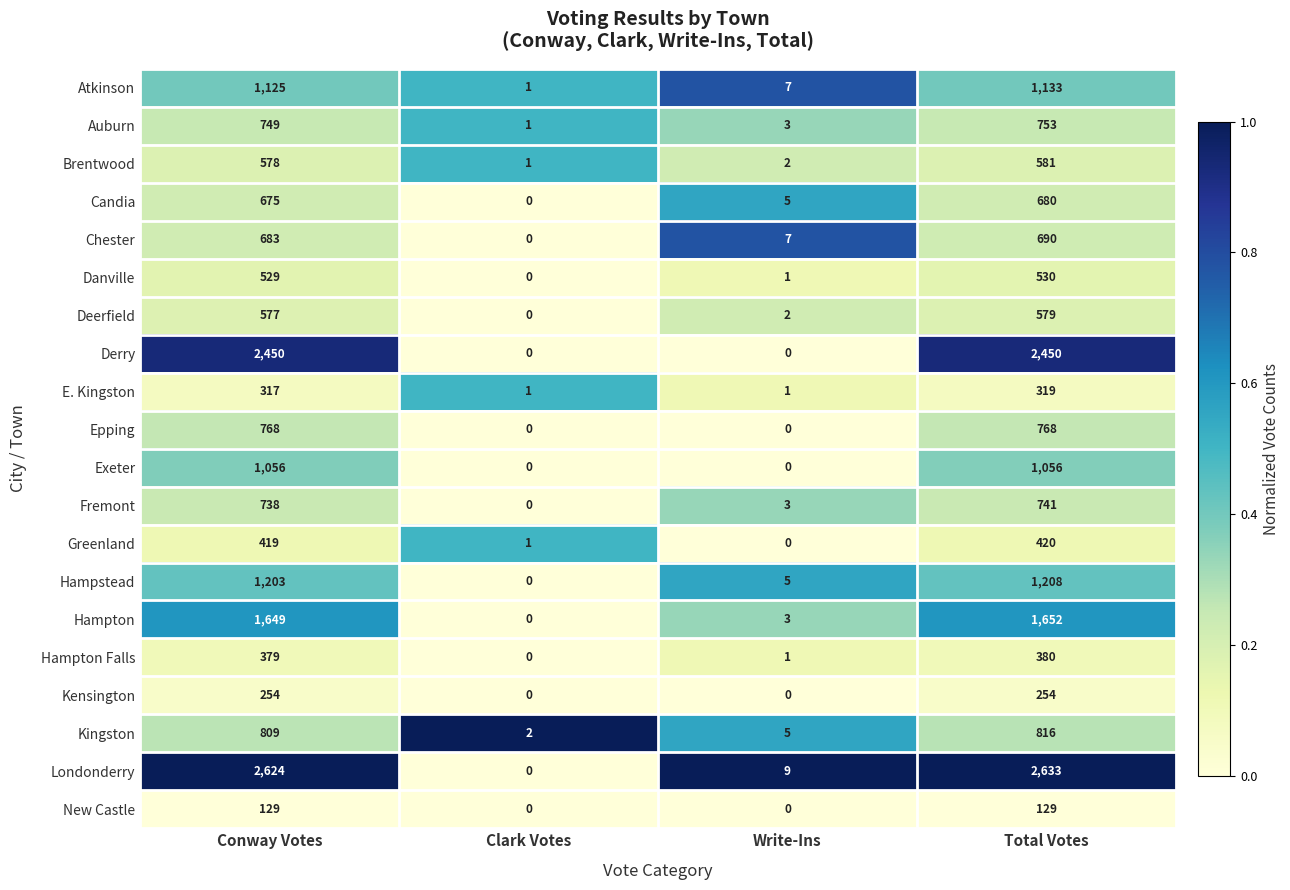

What is the difference between the highest and lowest values at Total Votes?

2504